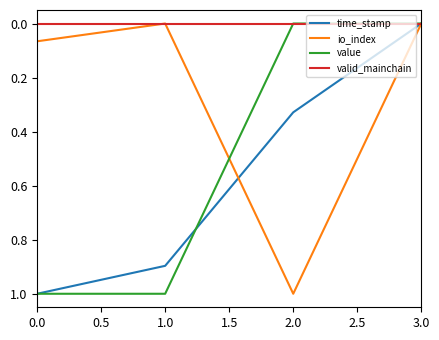

What is the spread (max minus min) of values at 0.0?

1.0